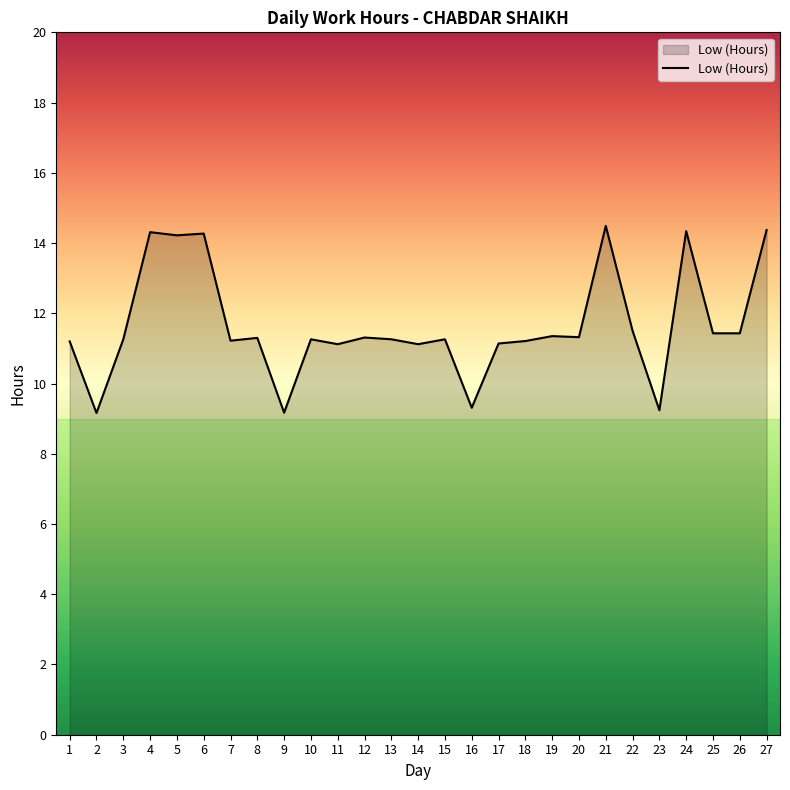

What is the change in value from 9 to 19?

+2.2